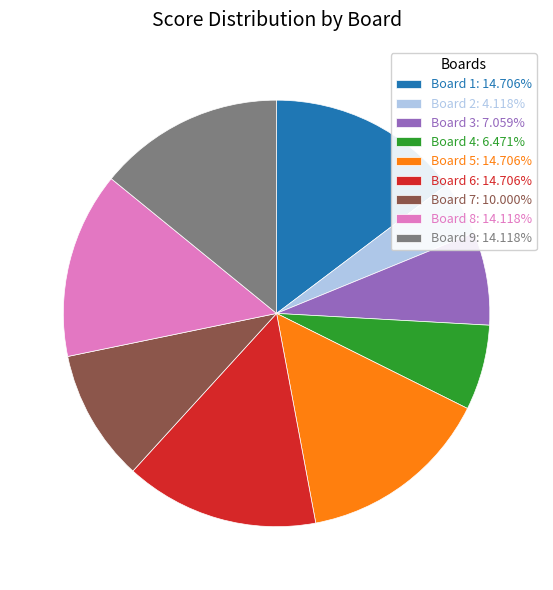

What is the ratio of the value at Board 7: 10.000% to the value at Board 8: 14.118%?

0.7